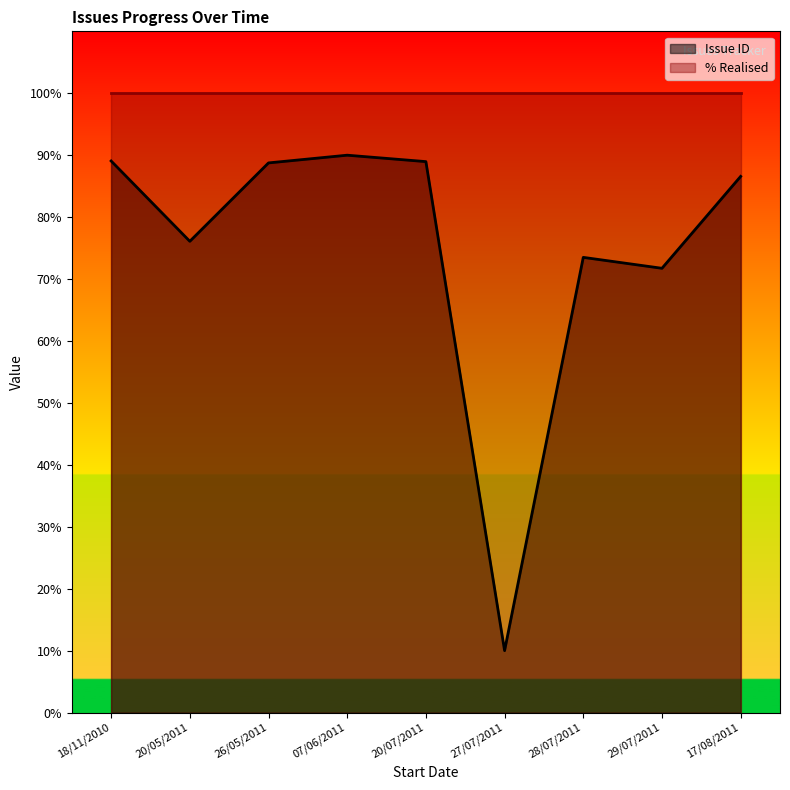

What is the average value?

75.0